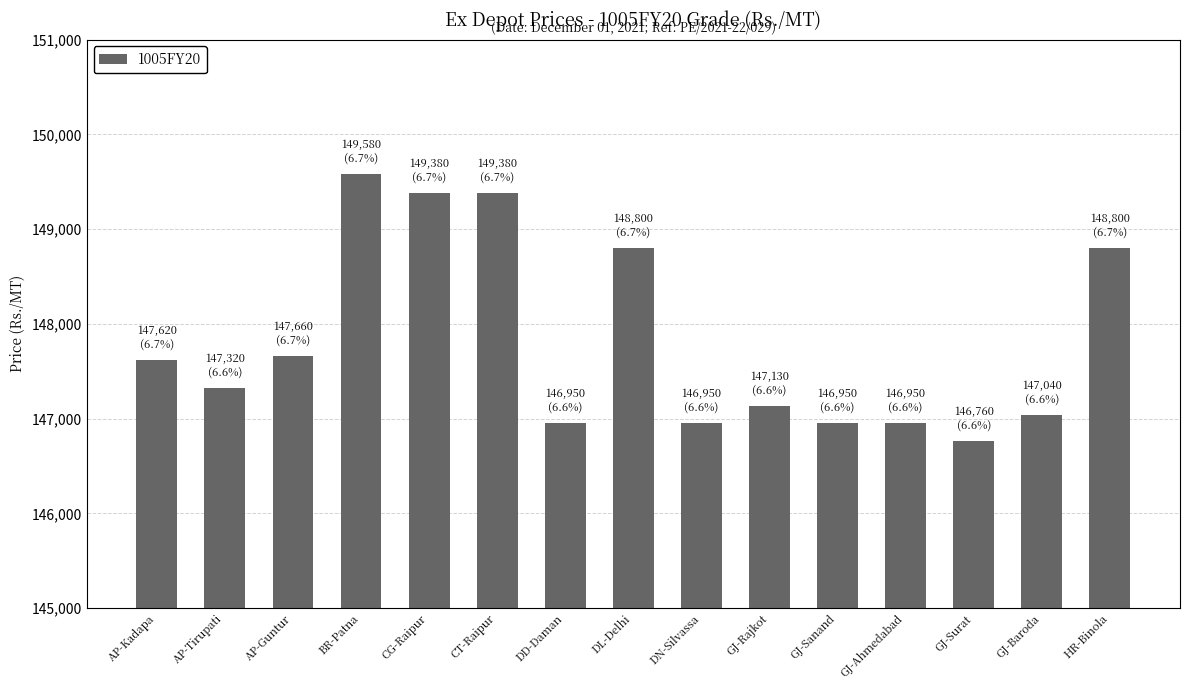

How many values are below 147320?

7